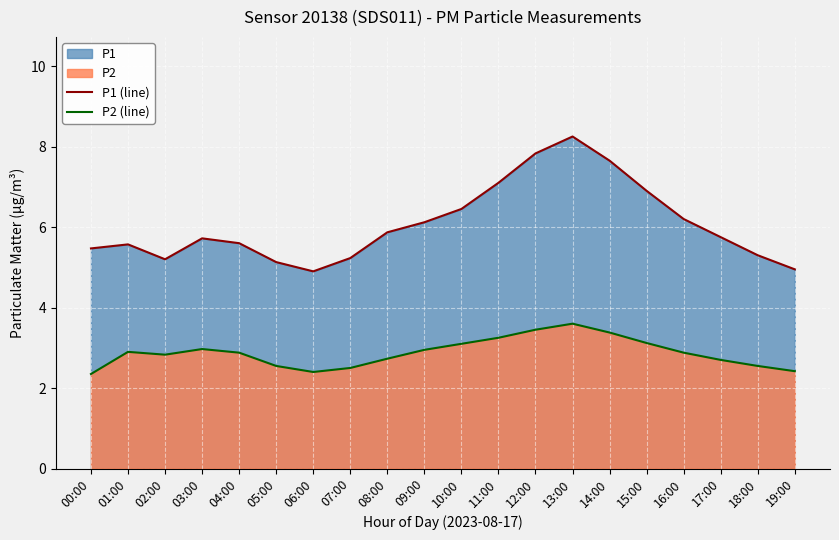

At how many categories does at least one series exceed 5?

18